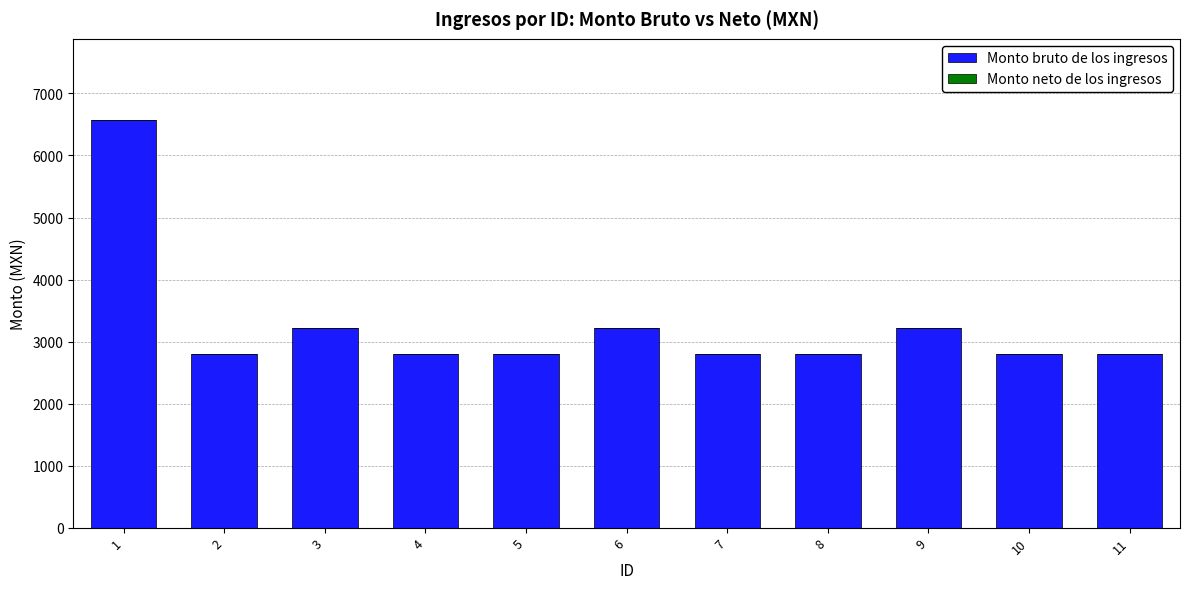

What is the value of the 11th bar from the left?

2791.5